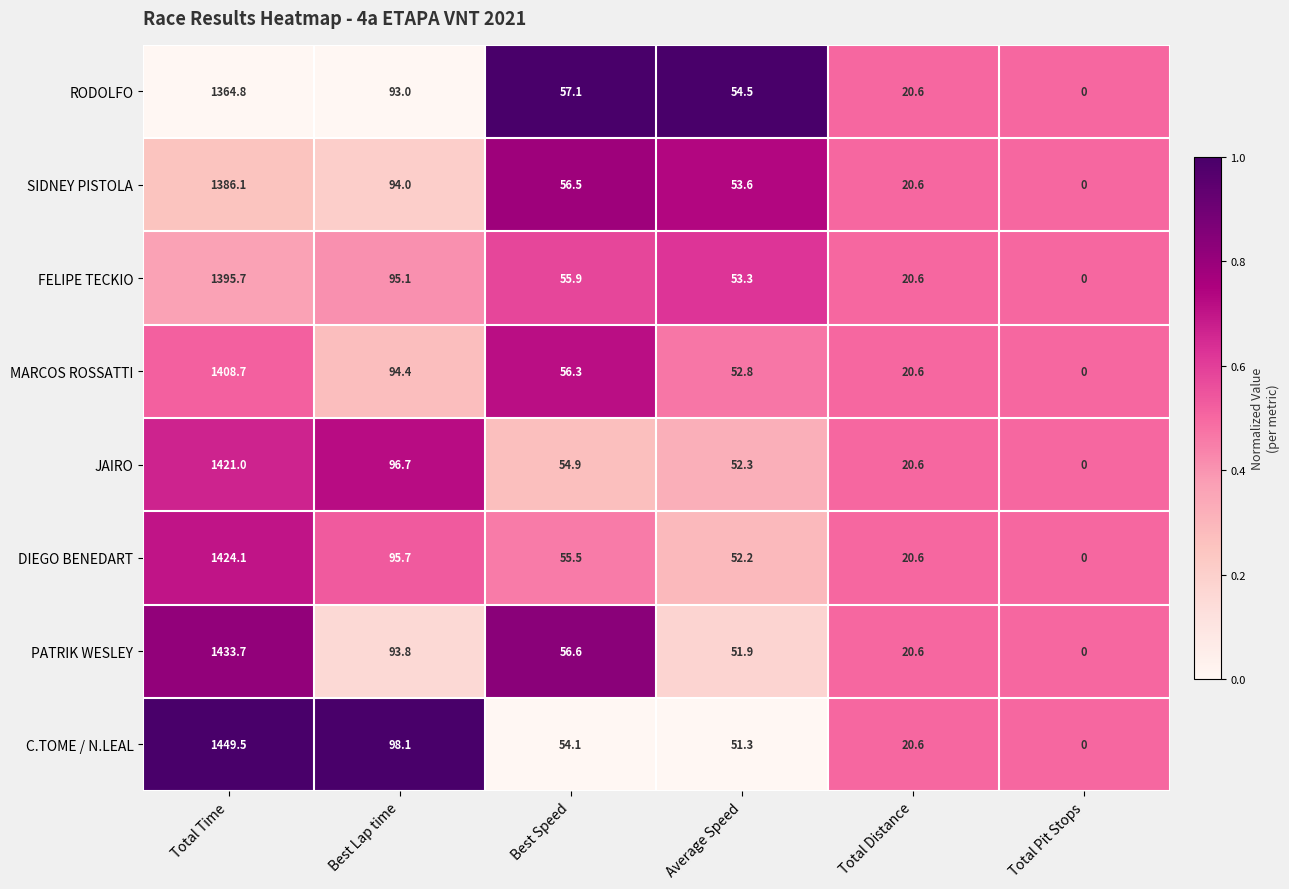

Which label corresponds to the smallest value in the chart?

Total Pit Stops